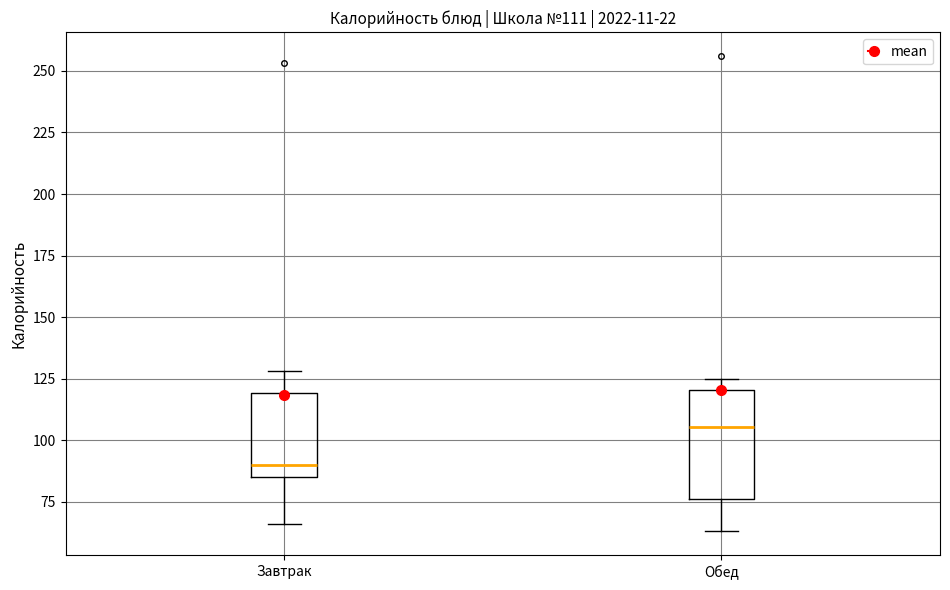

Which box's median line is the lowest?

Завтрак